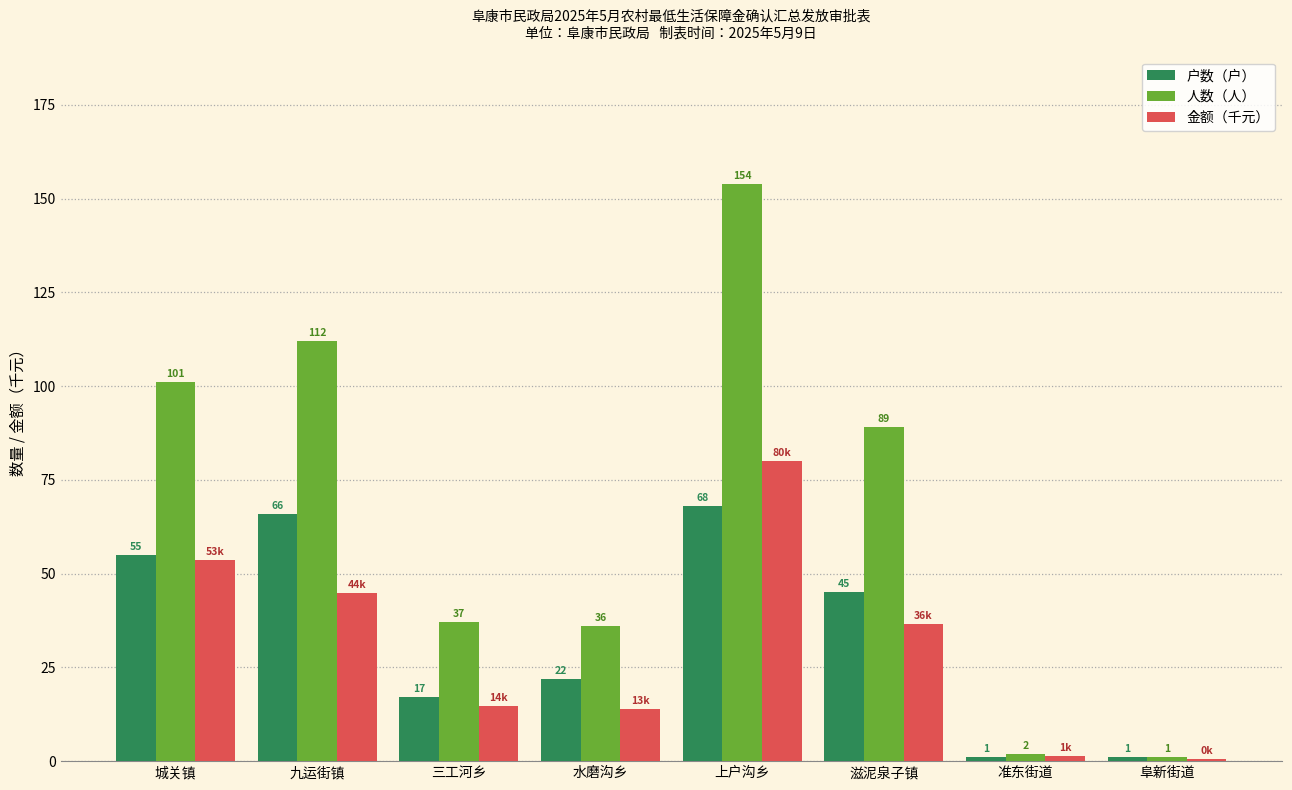

At how many categories does at least one series exceed 87?

4